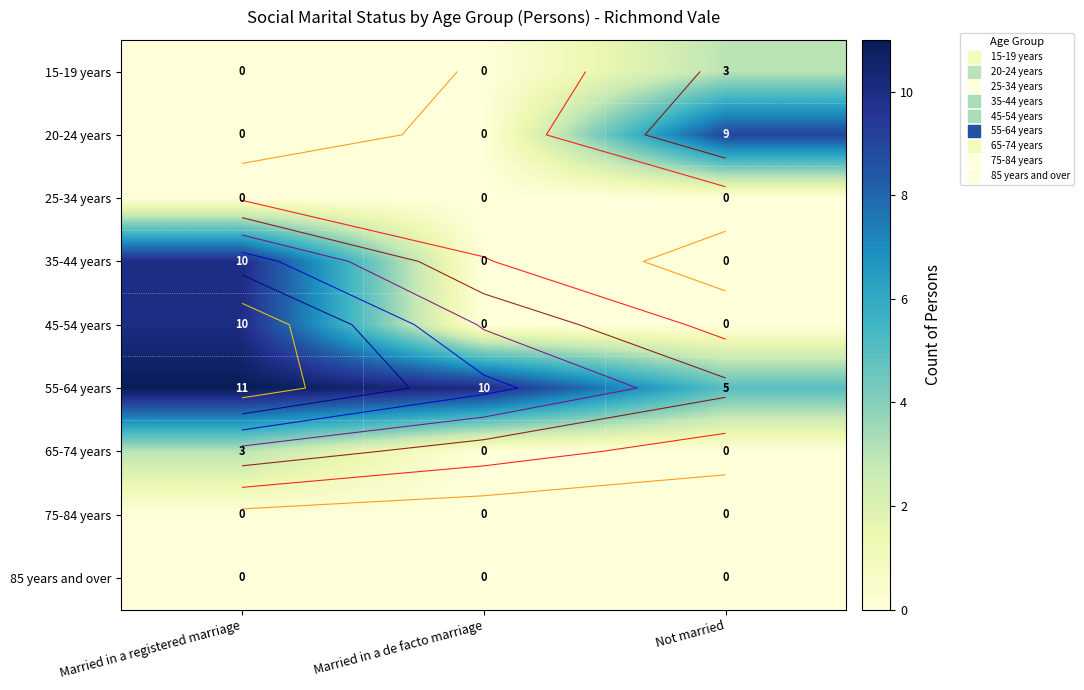

How many distinct data groups are displayed?

9